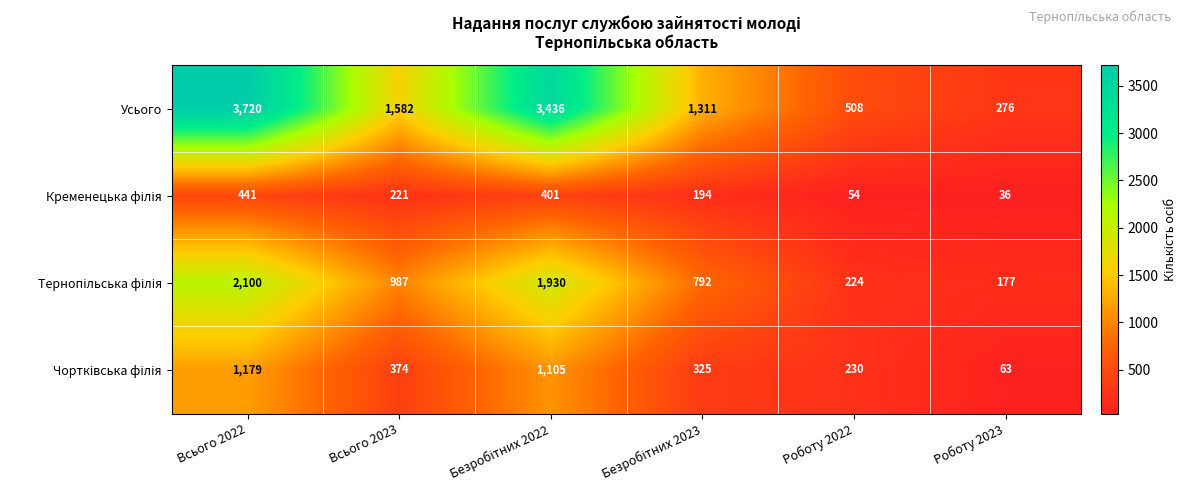

Which series has the widest spread of values?

Усього